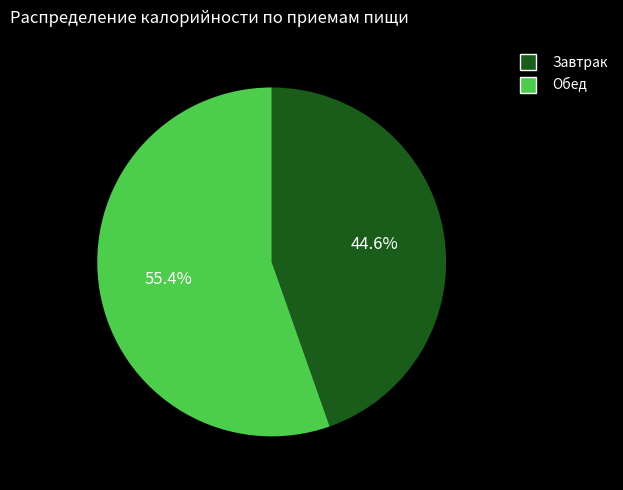

True or false: Завтрак accounts for 45% of the total.

True